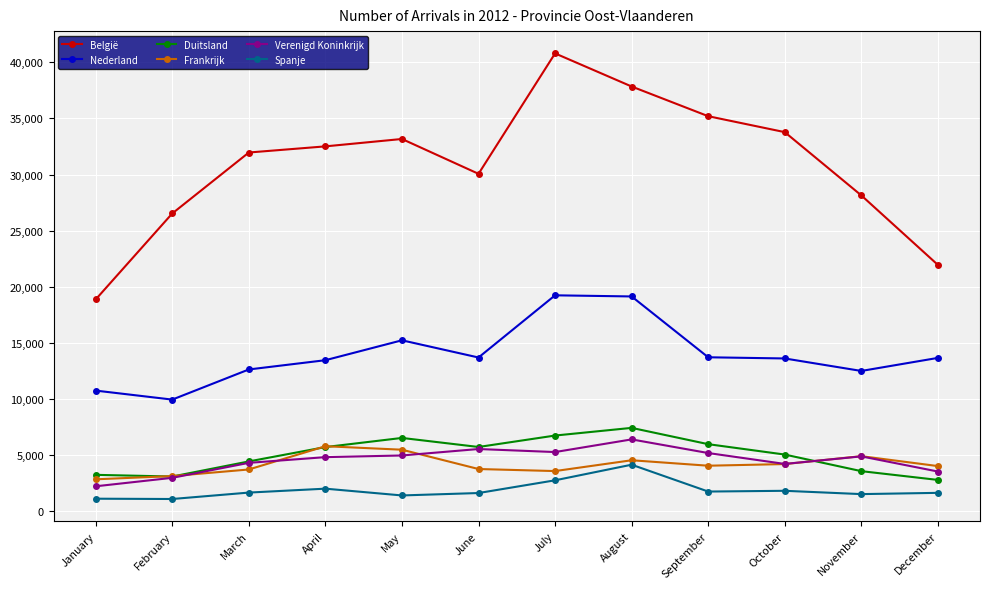

True or false: België and Nederland intersect in this chart.

False